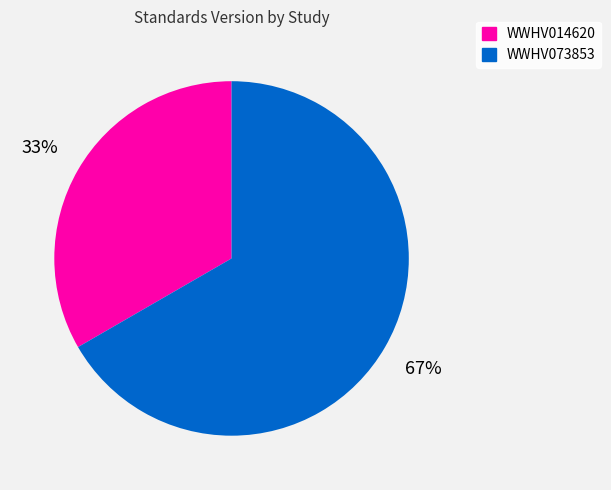

To the nearest percent, what is the combined percentage of WWHV014620 and WWHV073853?

100%